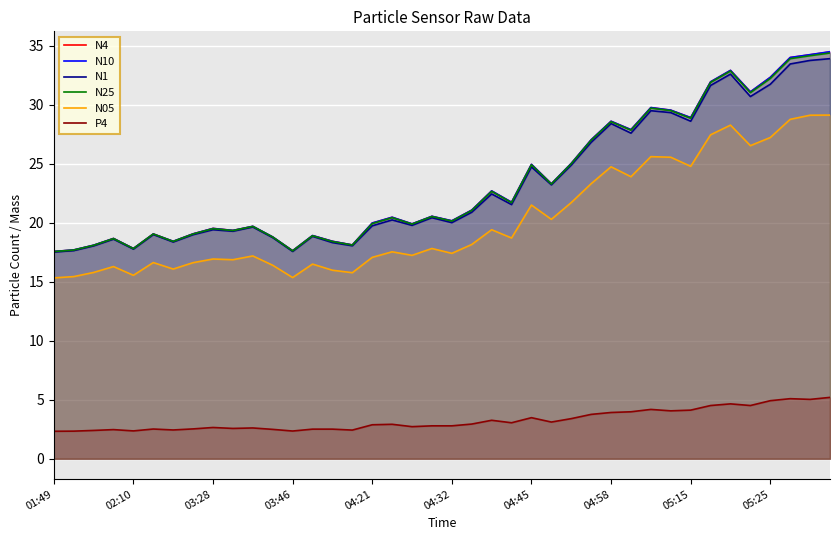

At 37, list the series in order from smallest to largest.

P4, N05, N1, N25, N4, N10